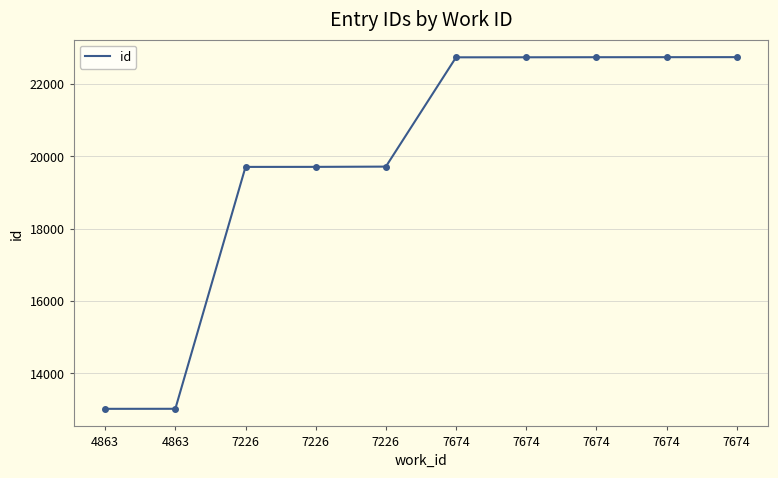

How many lines are shown in the chart?

1